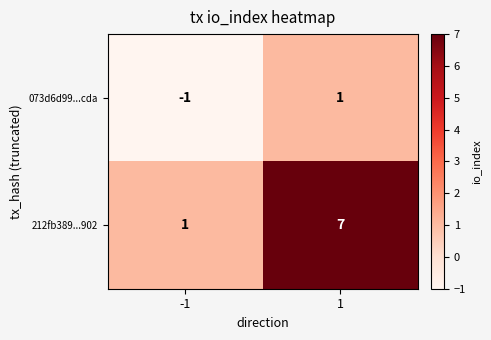

Reading right to left, extract all data points from this chart.

073d6d99...cda: 1	-1
212fb389...902: 7	1